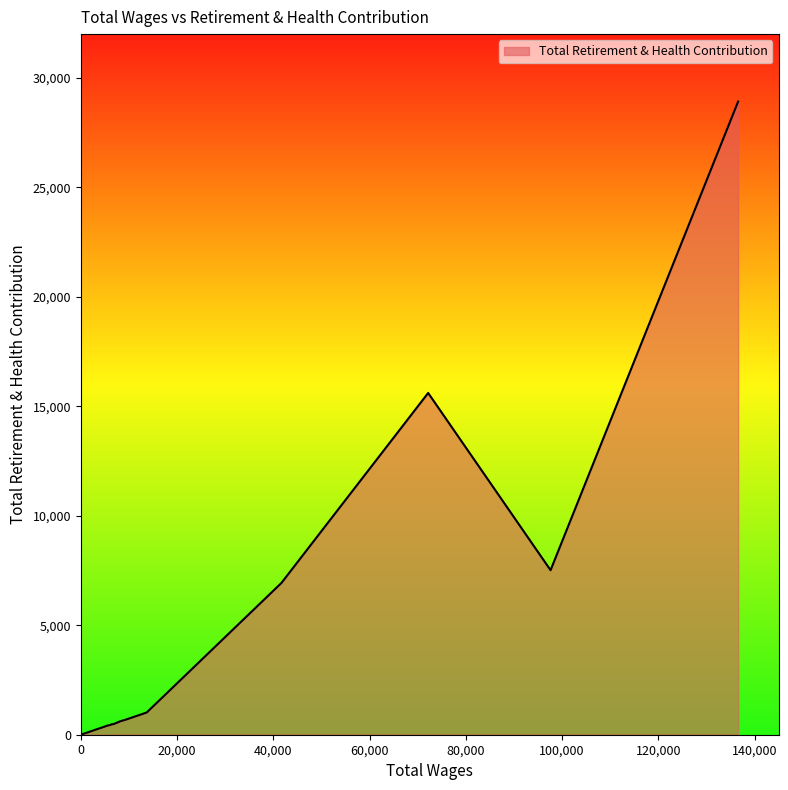

What is the difference between the maximum and minimum values?

28895